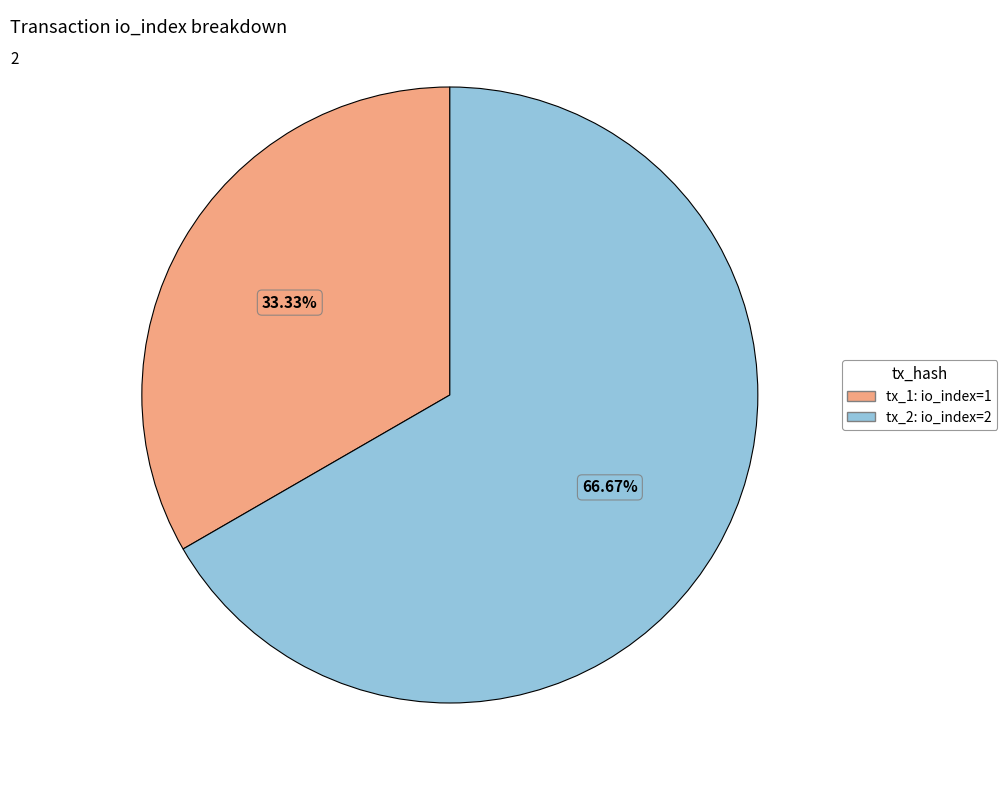

Approximately how many times larger is the value at tx_2 compared to tx_1?

2.0